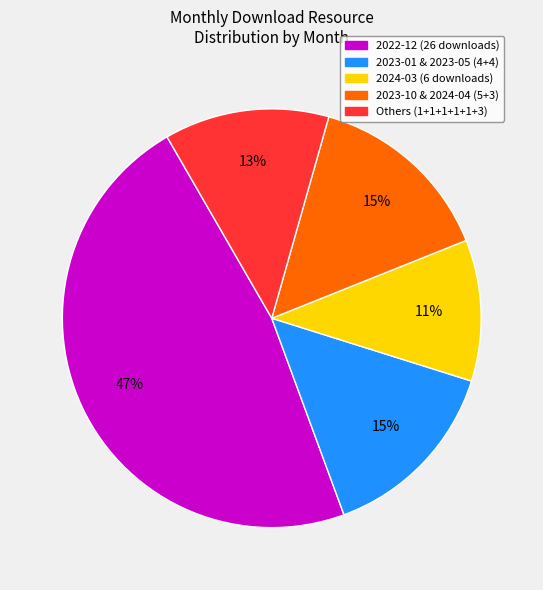

To the nearest percent, what is the difference between the largest and smallest slice percentages?

36%